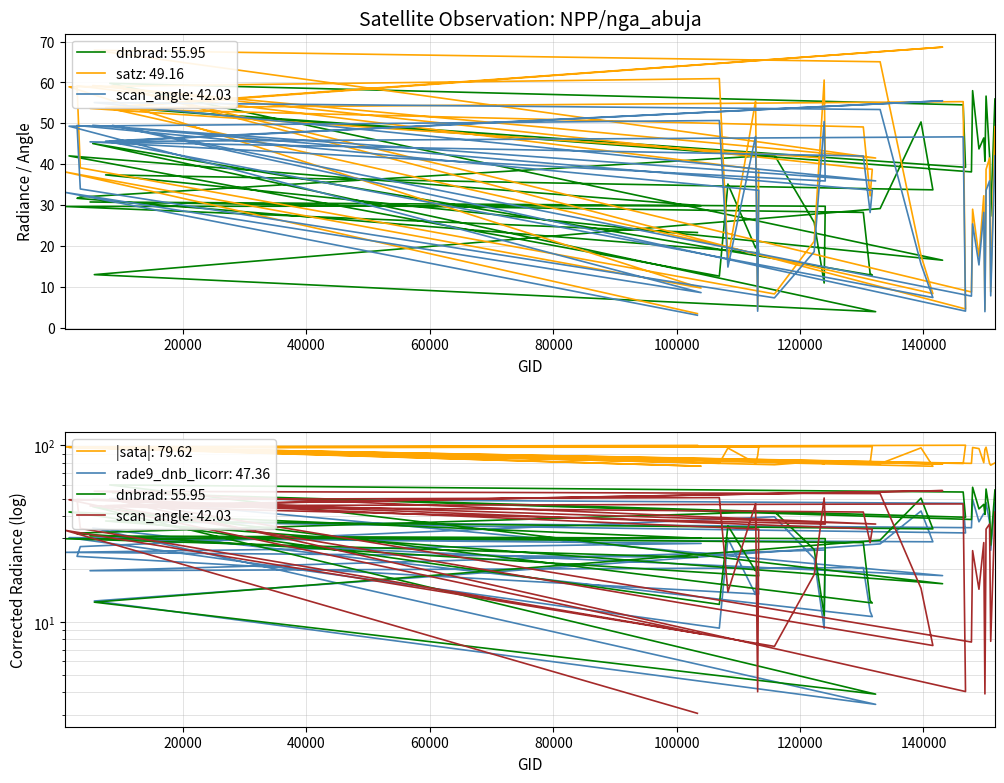

True or false: rade9_dnb_licorr has a value of 17.1 at 30.

False